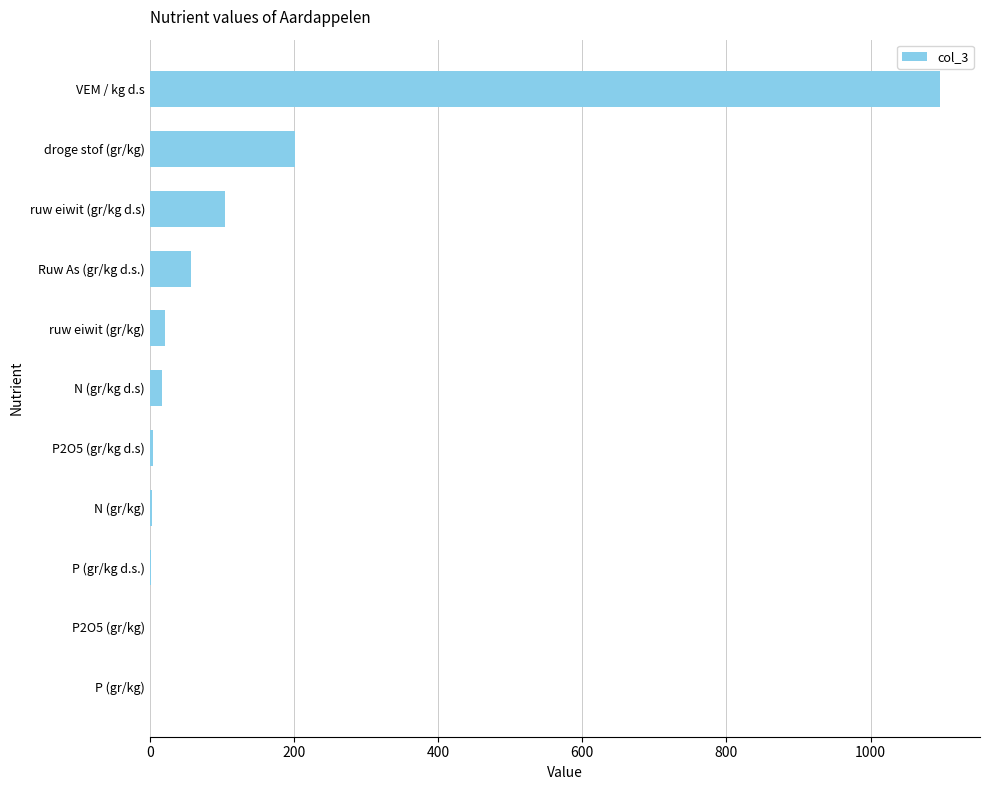

The value at droge stof (gr/kg) is 202.0. True or false?

True